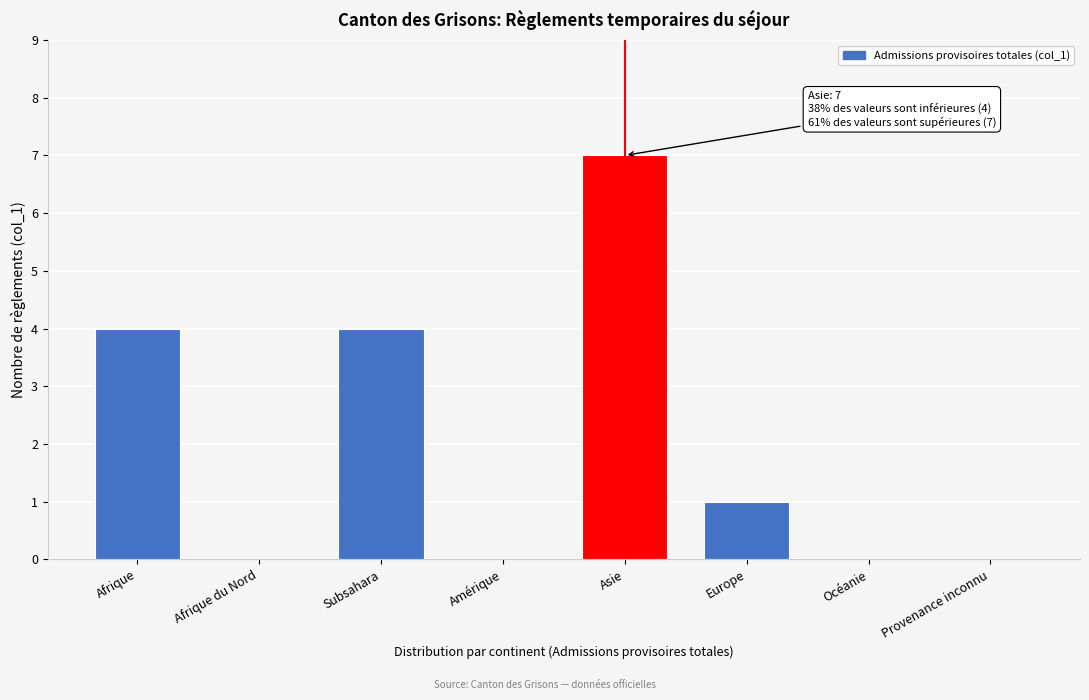

Reading right to left, transcribe all the data shown in this chart.

Provenance inconnu=0	Océanie=0	Europe=1	Asie=7	Amérique=0	Subsahara=4	Afrique du Nord=0	Afrique=4